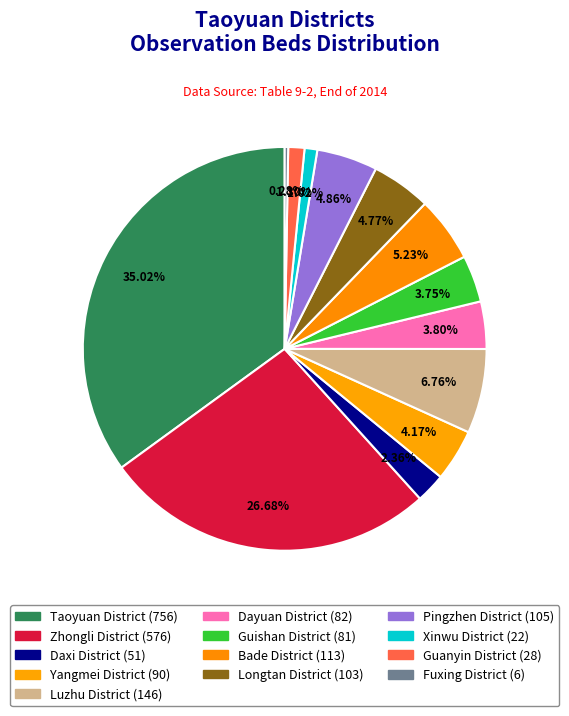

Which slice is the smallest?

Fuxing District